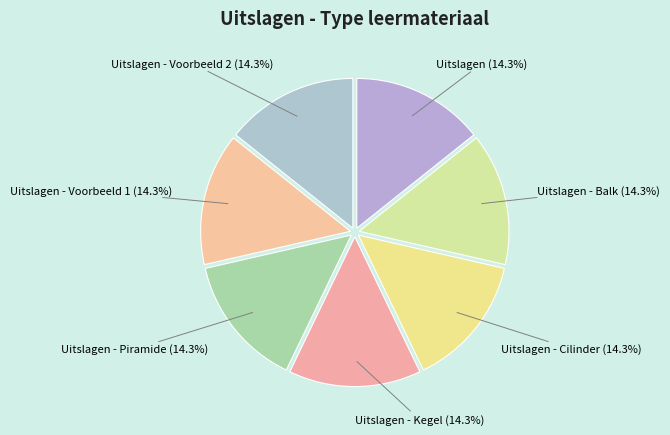

How many segments does this pie chart have?

7